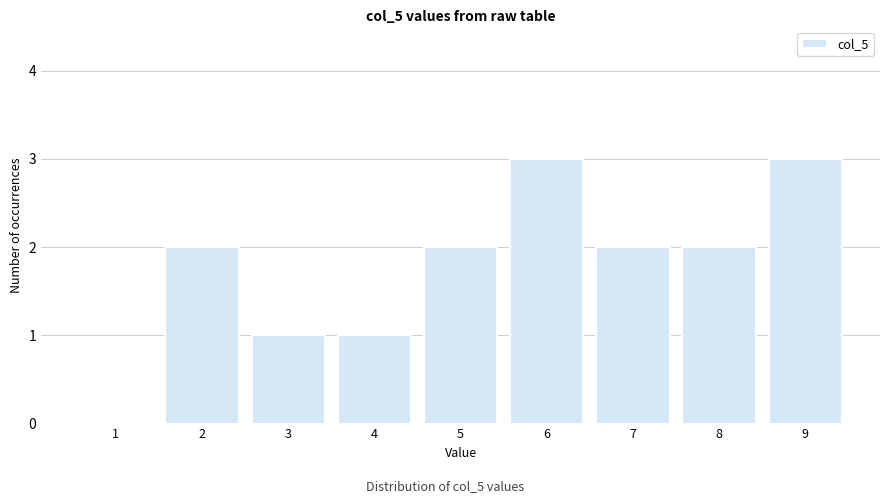

Reading left to right, what are all the values shown in this chart?

1=0	2=2	3=1	4=1	5=2	6=3	7=2	8=2	9=3